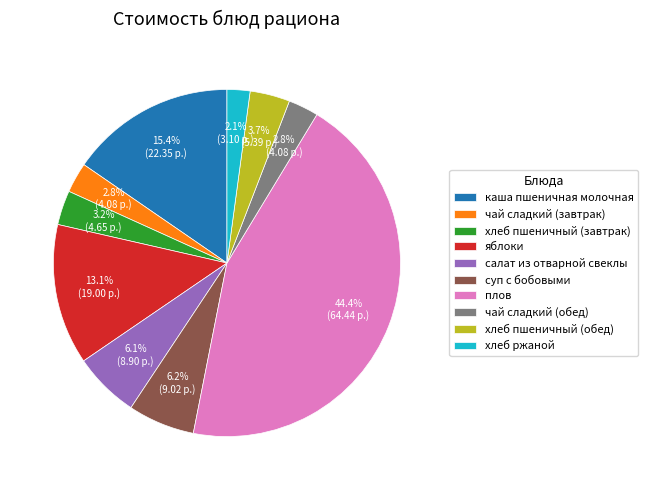

To the nearest percent, what percentage of the pie is плов?

44%